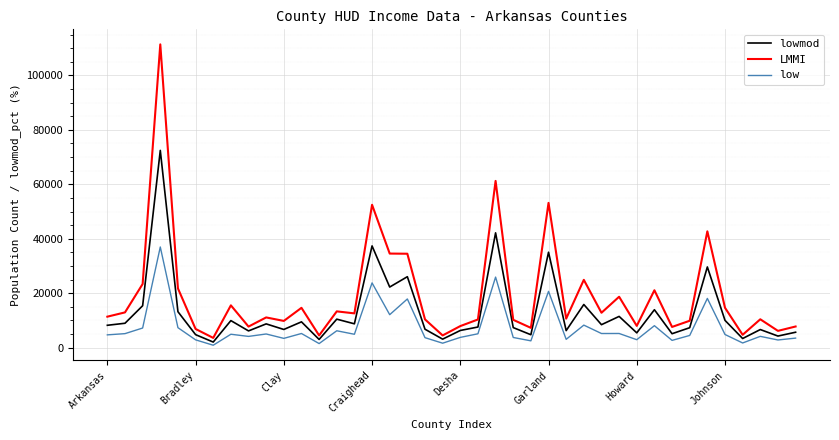

True or false: lowmod has more than 1 interior local peaks.

True